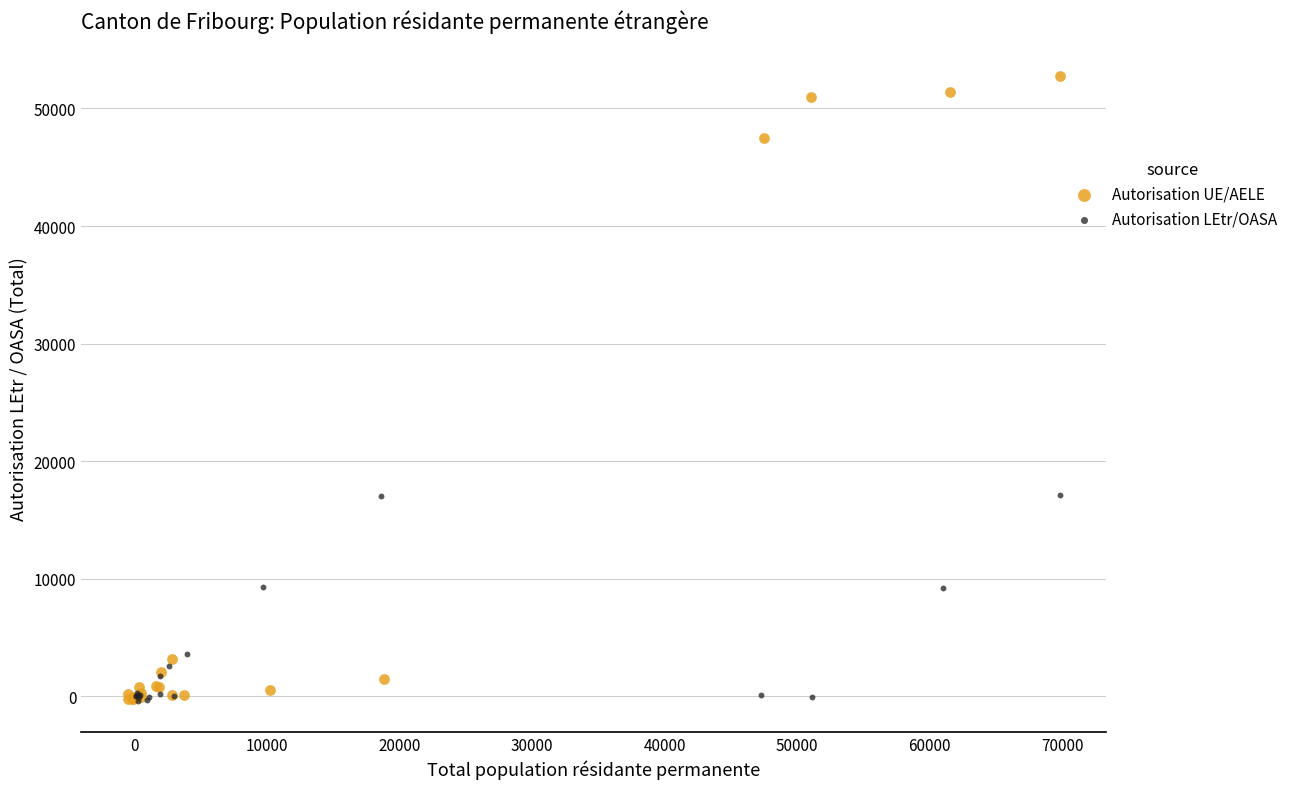

Which series contains the highest Y value?

Autorisation UE/AELE